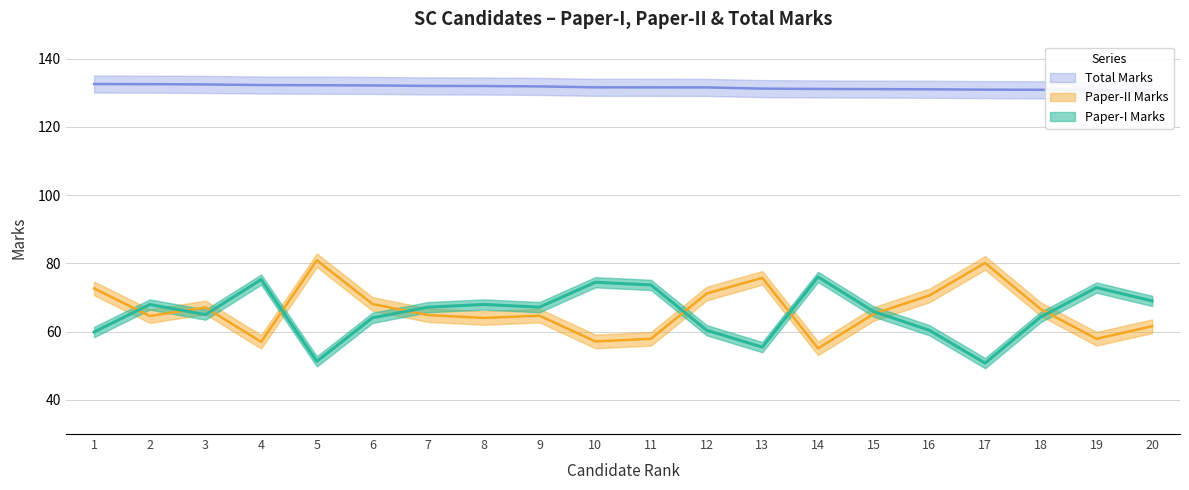

What is the total value across all series at 3?

264.6